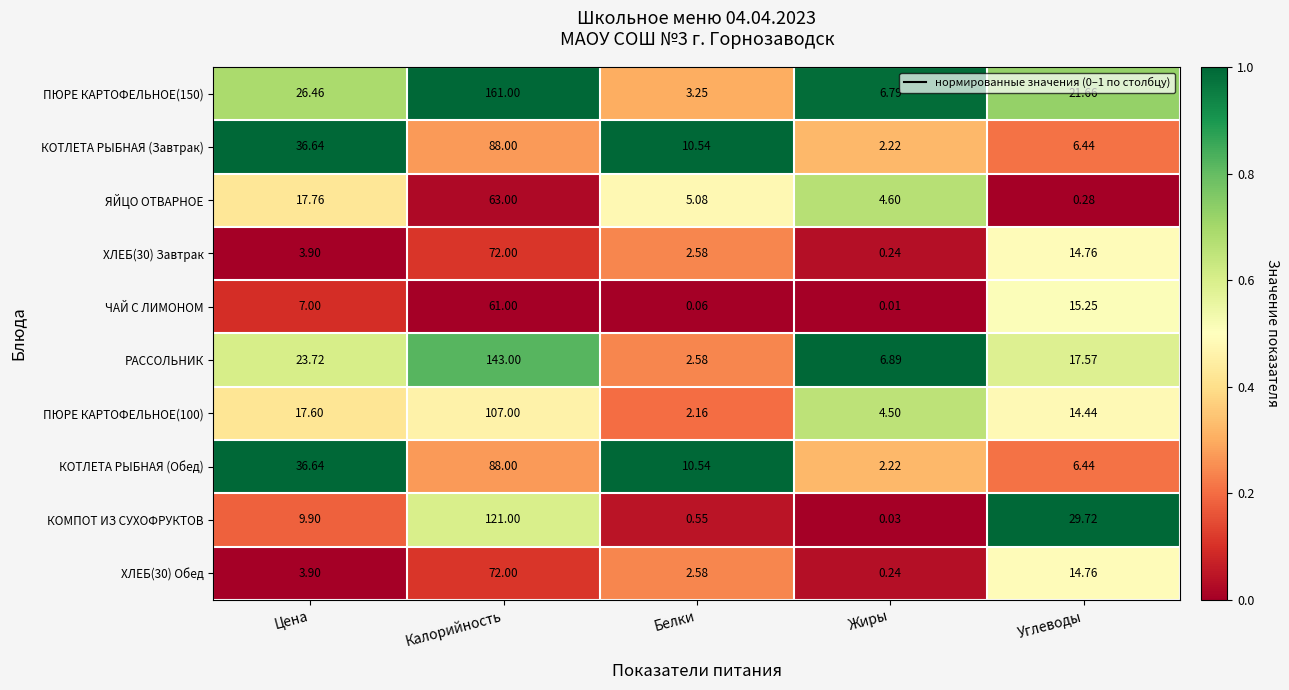

At how many categories does at least one series exceed 0?

5